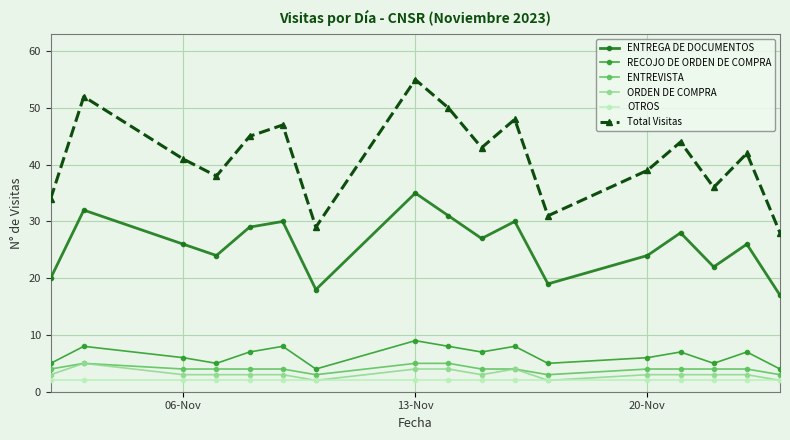

What is the value of the ENTREGA DE DOCUMENTOS point at the 6th from the left?

30